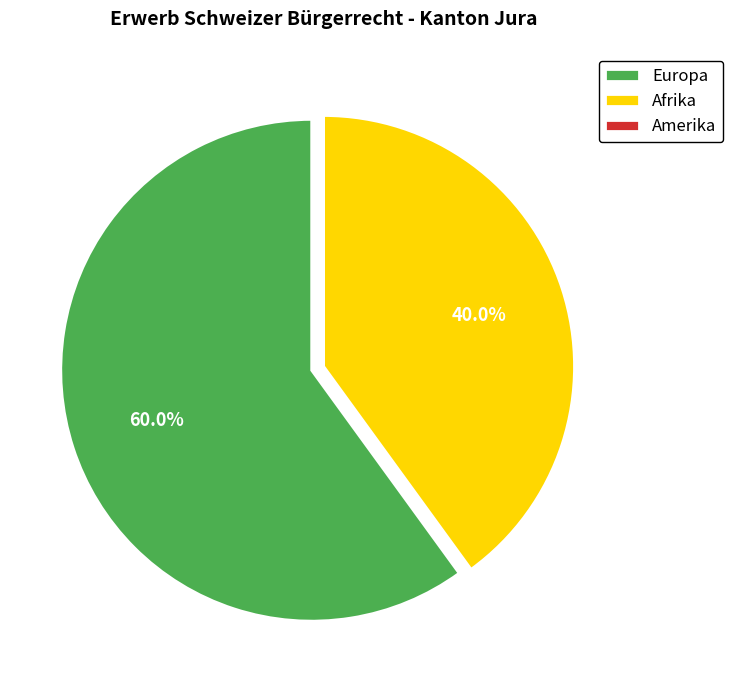

Does any single category account for the majority?

Yes